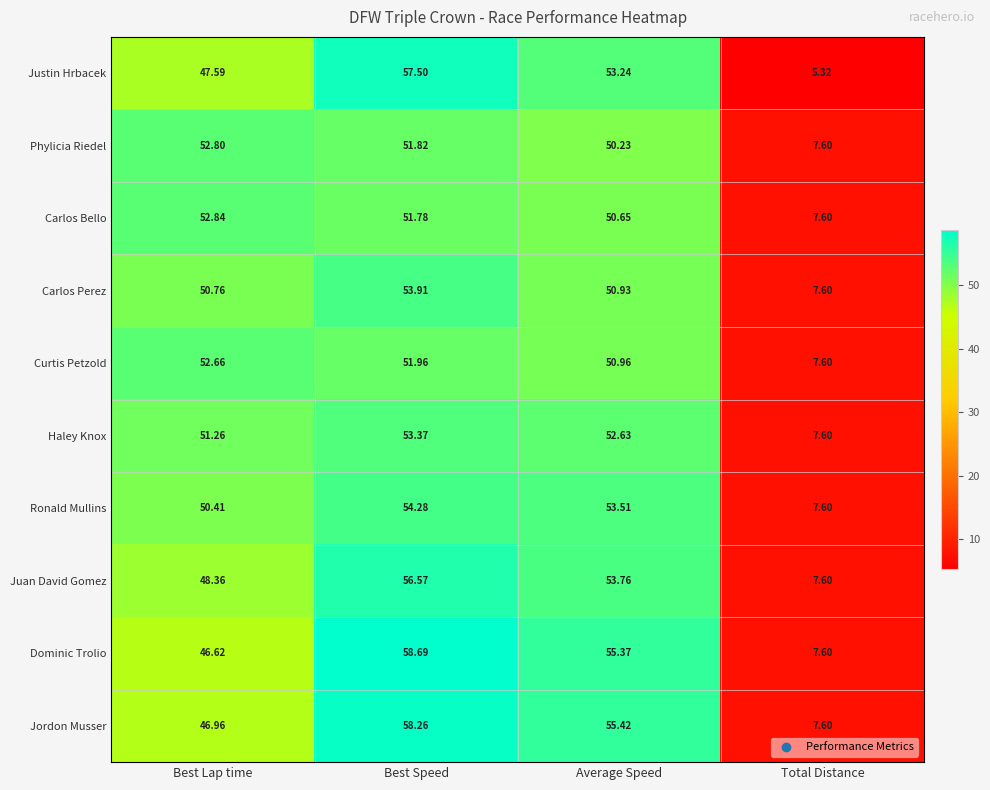

Rank the series at Average Speed from lowest to highest value.

Phylicia Riedel, Carlos Bello, Carlos Perez, Curtis Petzold, Haley Knox, Justin Hrbacek, Ronald Mullins, Juan David Gomez, Dominic Trolio, Jordon Musser